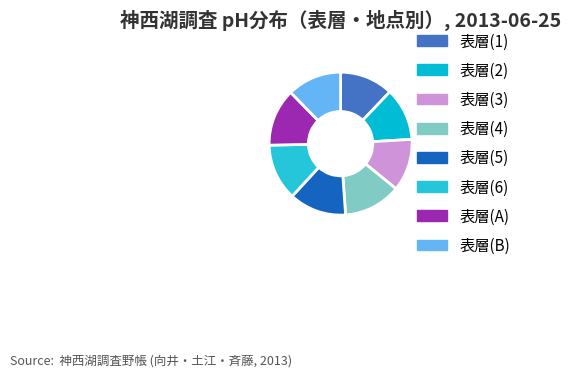

Does 表層(4) represent more than half of the total?

No